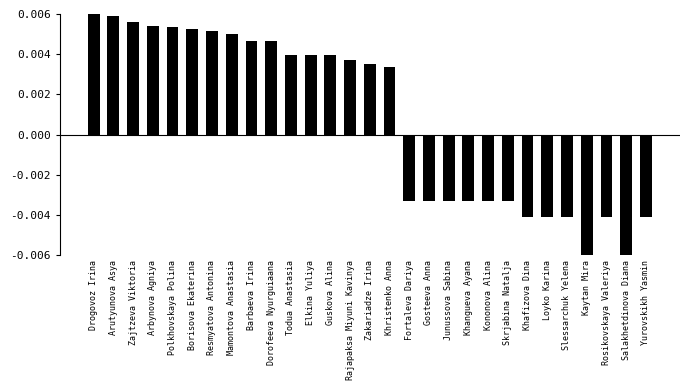

How many series are shown in this chart?

1